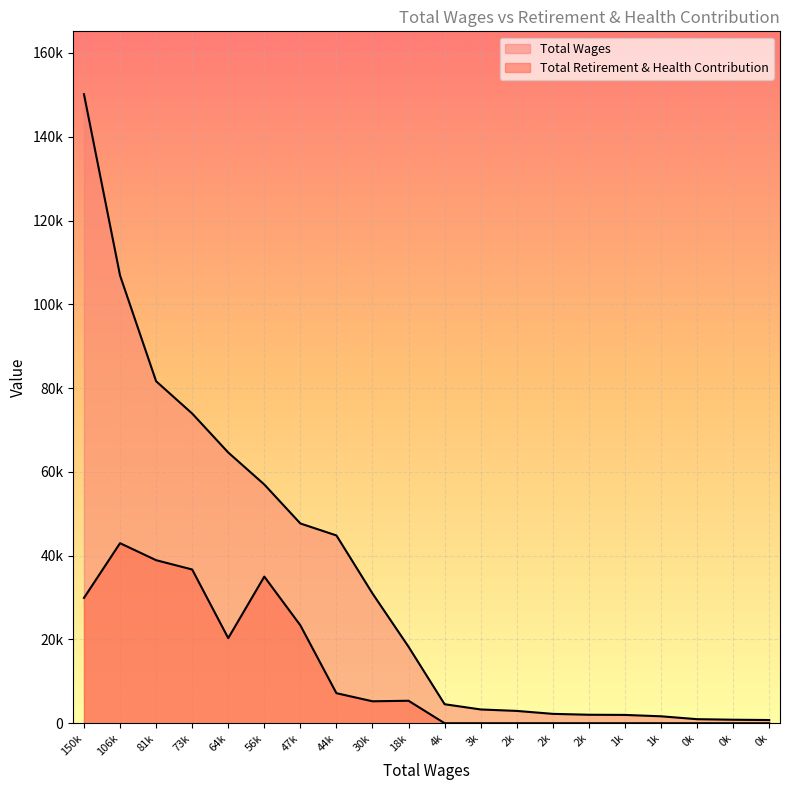

Does the chart display data point markers on the line(s)?

No